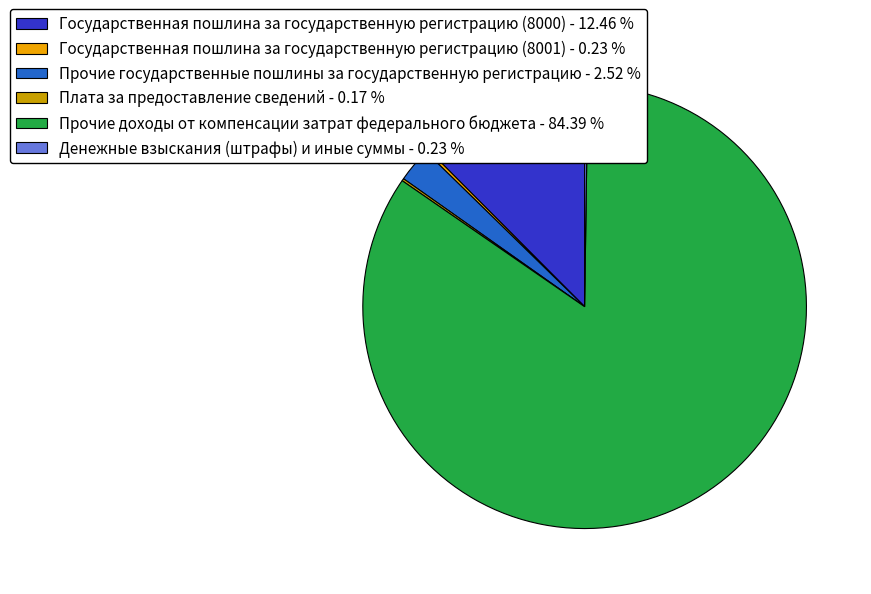

Between Государственная пошлина за государственную регистрацию (8000) - 12.46 % and Прочие государственные пошлины за государственную регистрацию - 2.52 %, which is larger?

Государственная пошлина за государственную регистрацию (8000) - 12.46 %